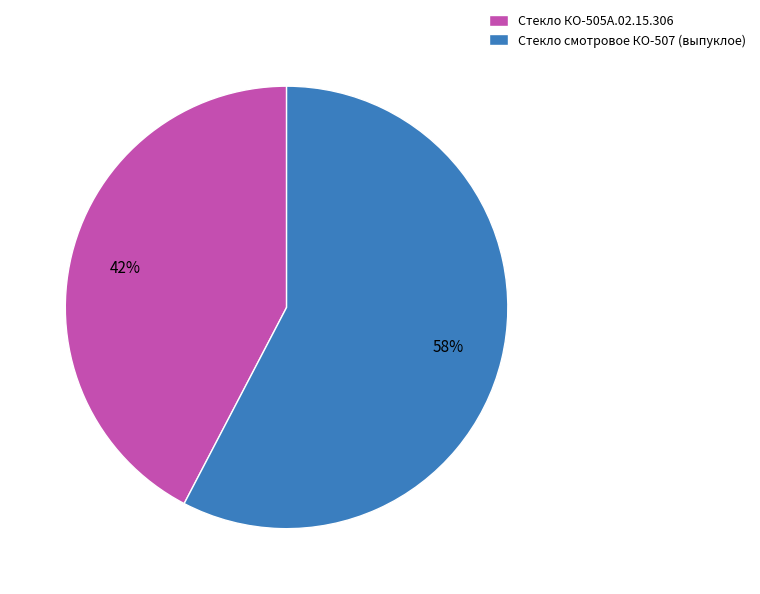

Does Стекло КО-505А.02.15.306 represent more than half of the total?

No